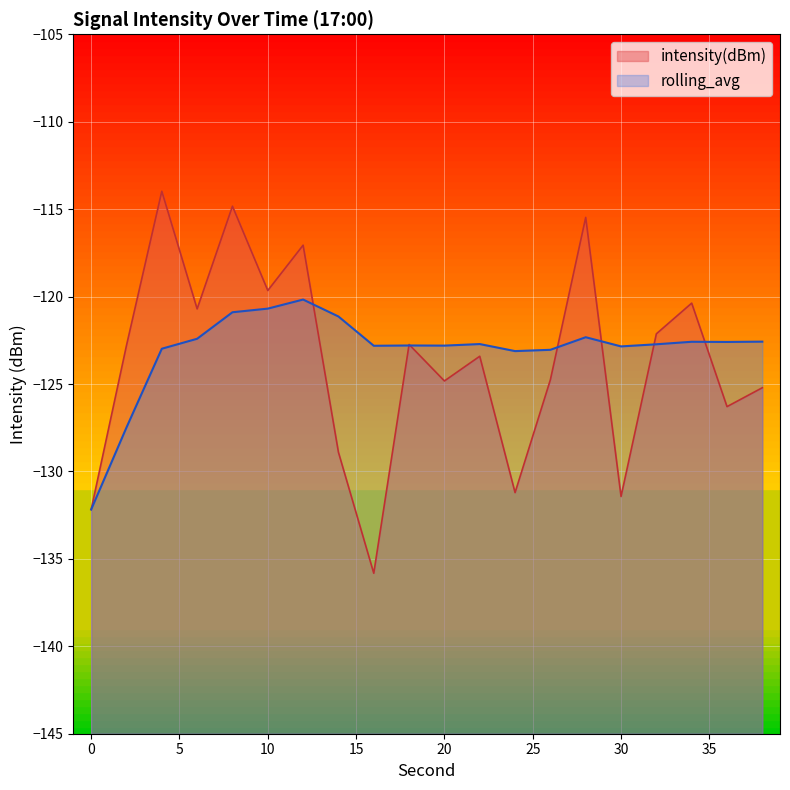

Rank the series at 0 from highest to lowest value.

intensity(dBm), rolling_avg